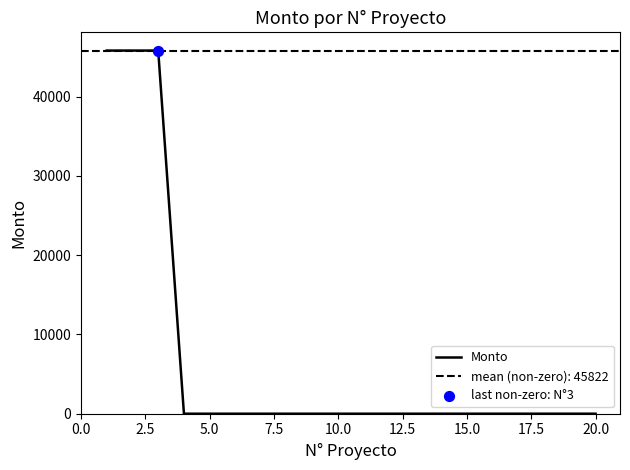

What is the highest value of the Monto series?

45822